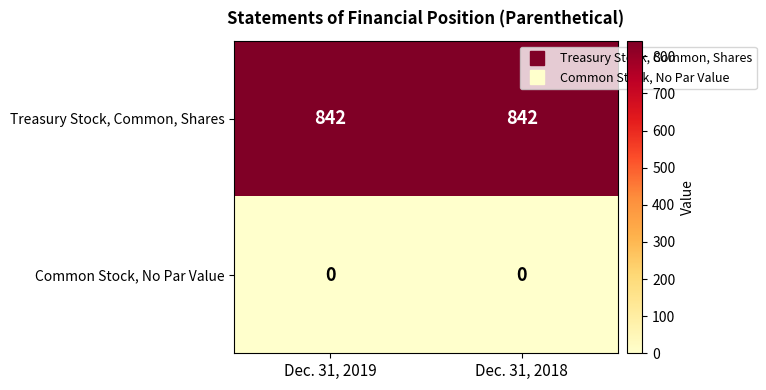

List the series in order of their peak value, highest first.

Treasury Stock, Common, Shares, Common Stock, No Par Value